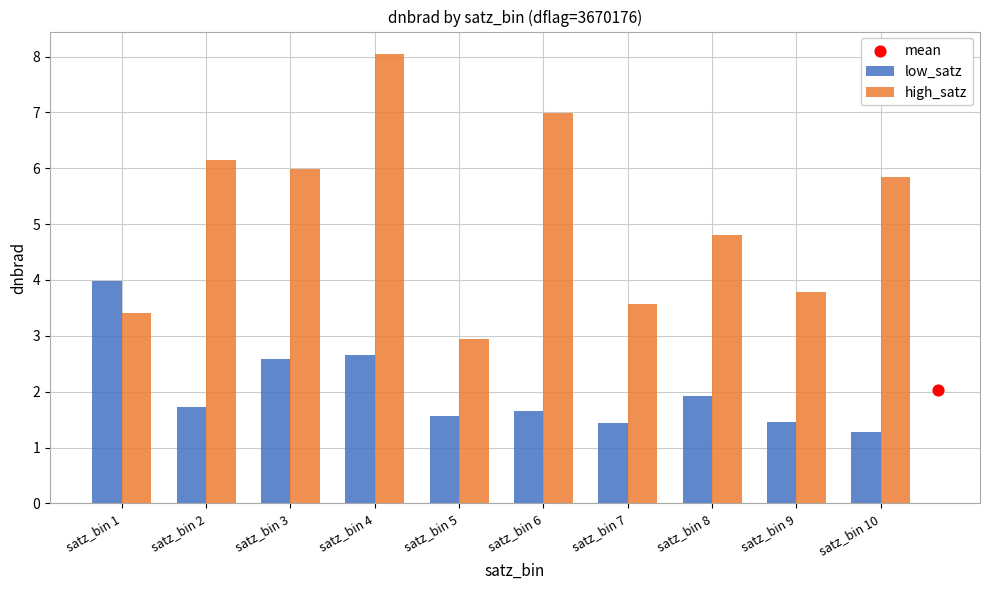

Which series reaches the minimum Y coordinate?

low_satz